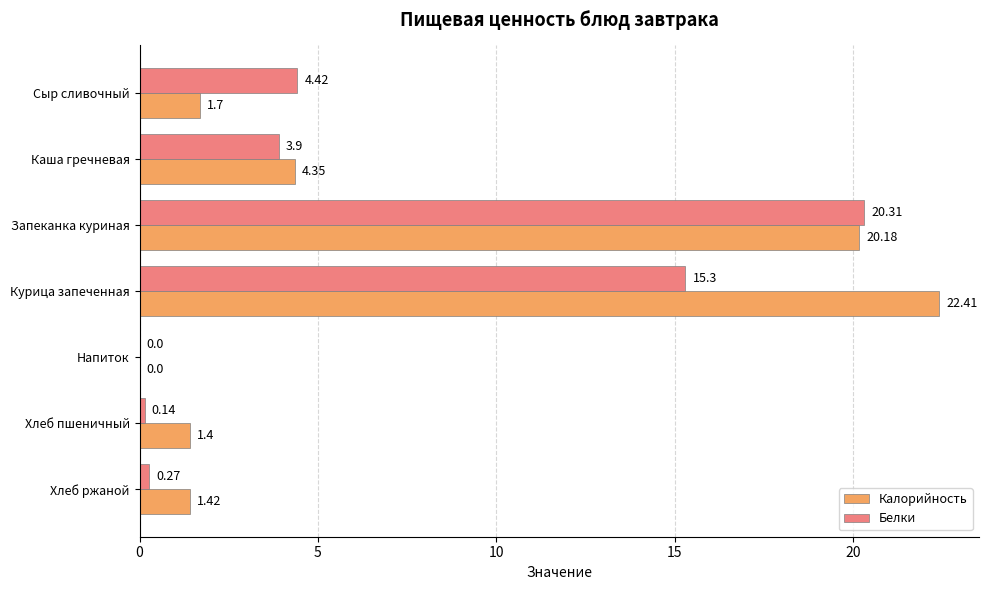

Which series changed the most between Сыр сливочный and Напиток?

Белки